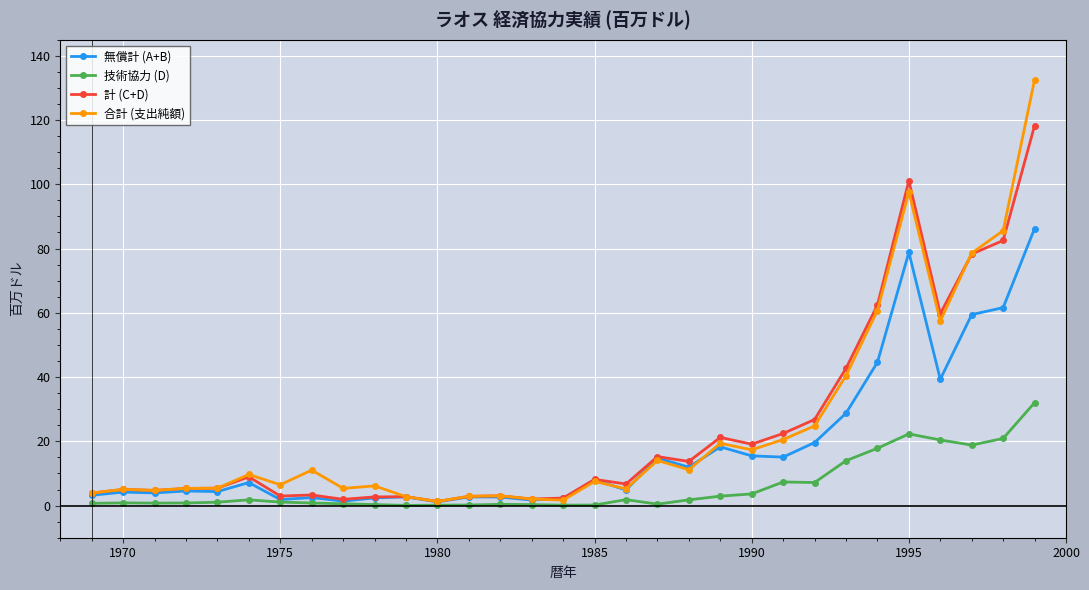

What is the value of the 技術協力 (D) point at the 25th from the left?

14.0